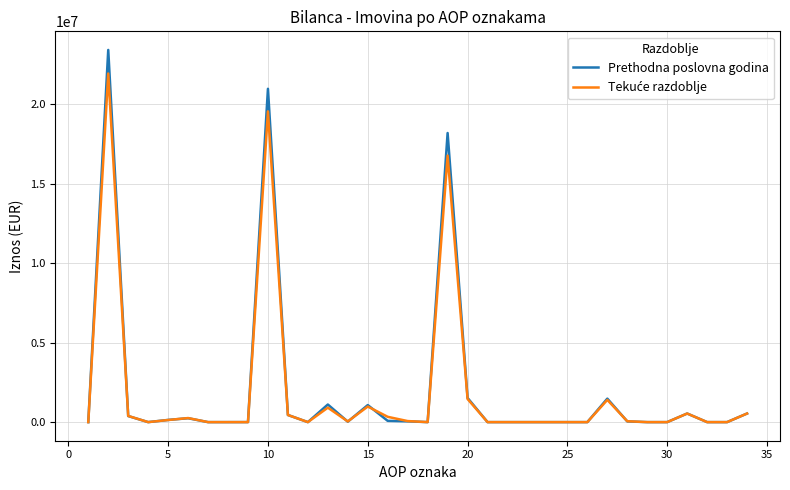

Which series has the largest range (max minus min)?

Prethodna poslovna godina